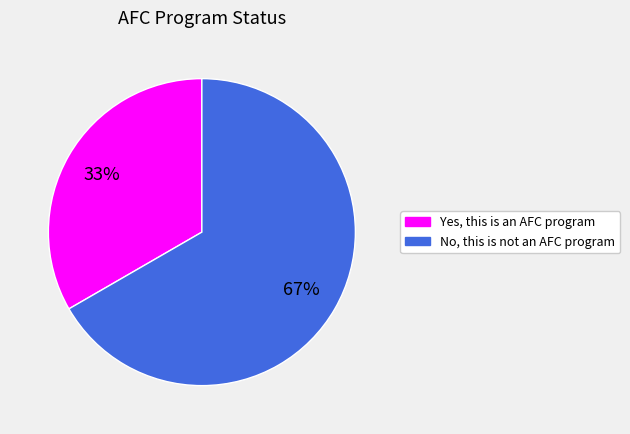

Is there any slice that represents more than half of the pie?

Yes